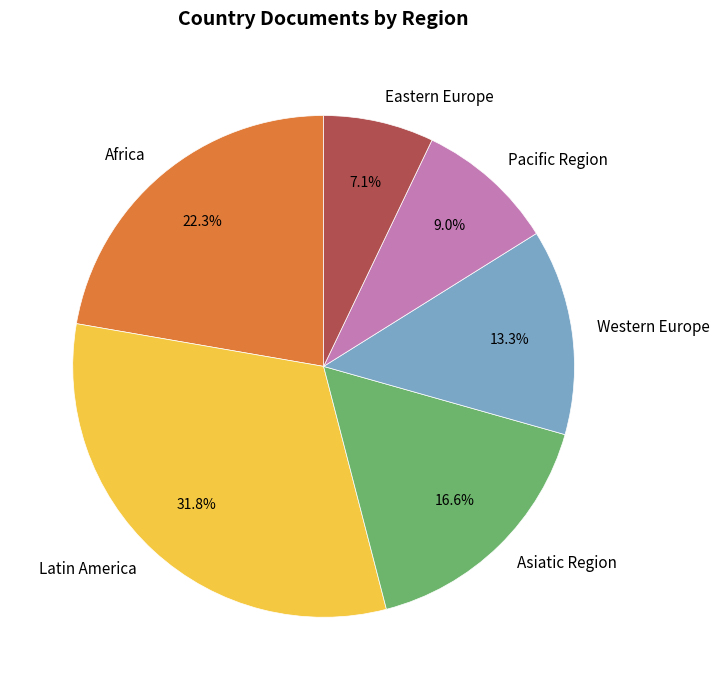

To the nearest percent, what is the difference between the Pacific Region and Africa slice percentages?

13%